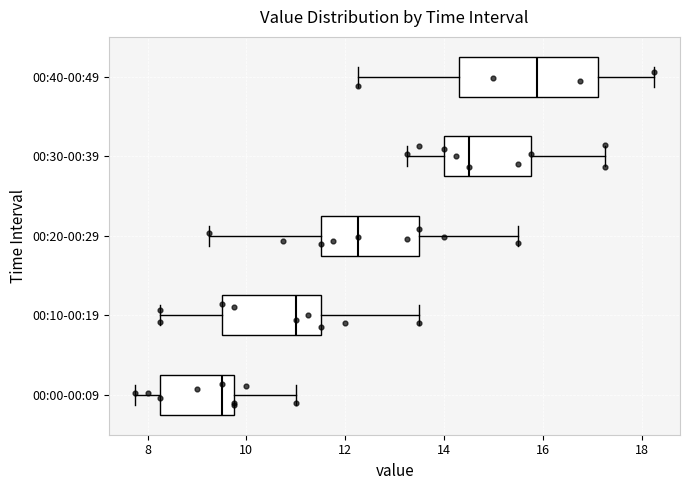

Which box has the furthest to the right median line?

00:40-00:49